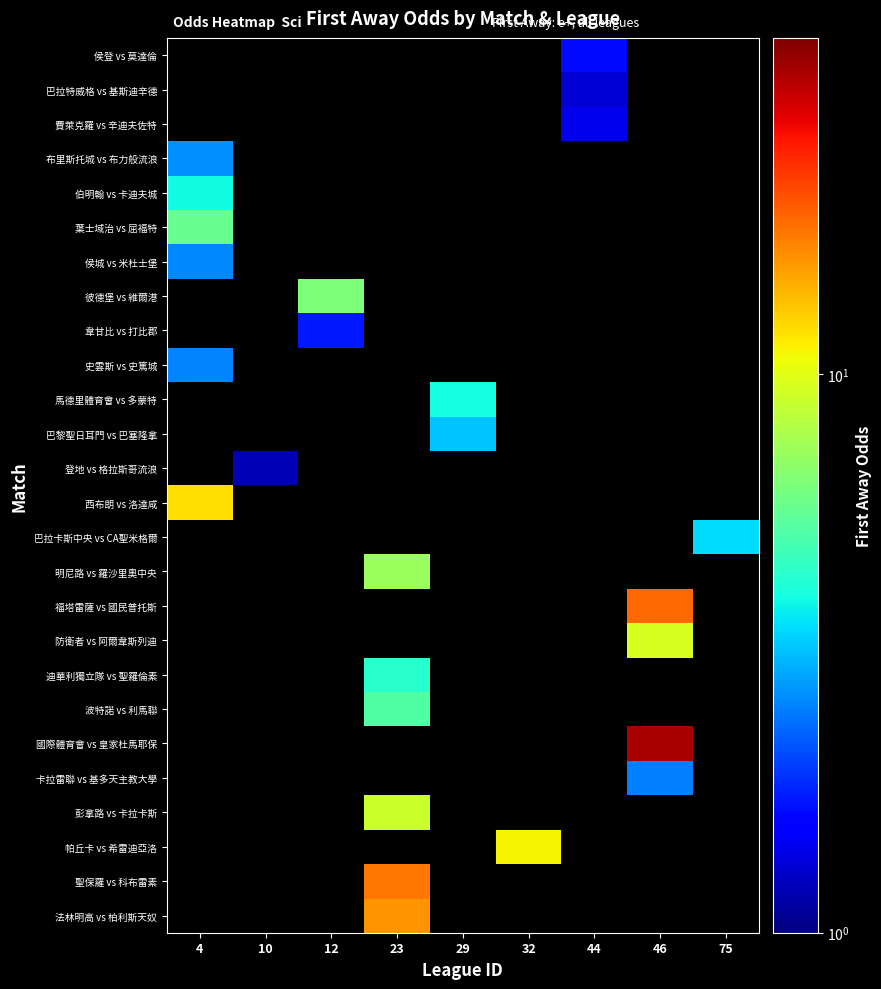

Where is 侯城 vs 米杜士堡 nearest to the value 2?

4